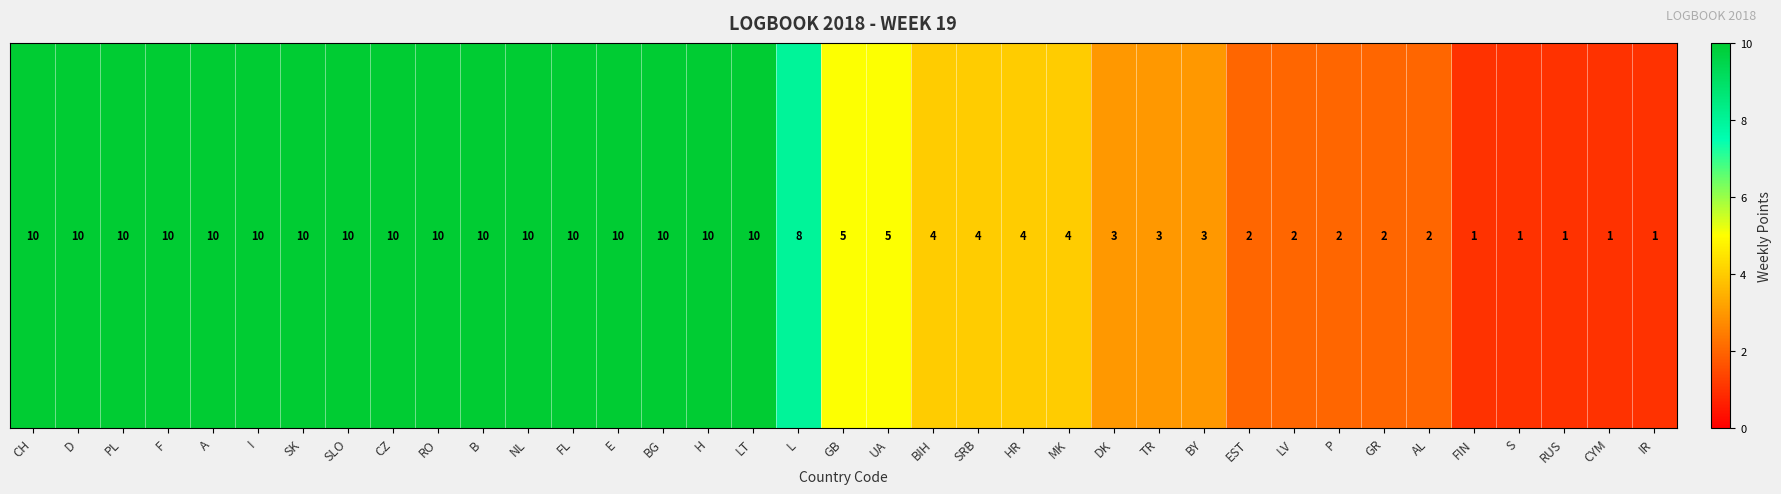

What is the greatest value displayed?

10